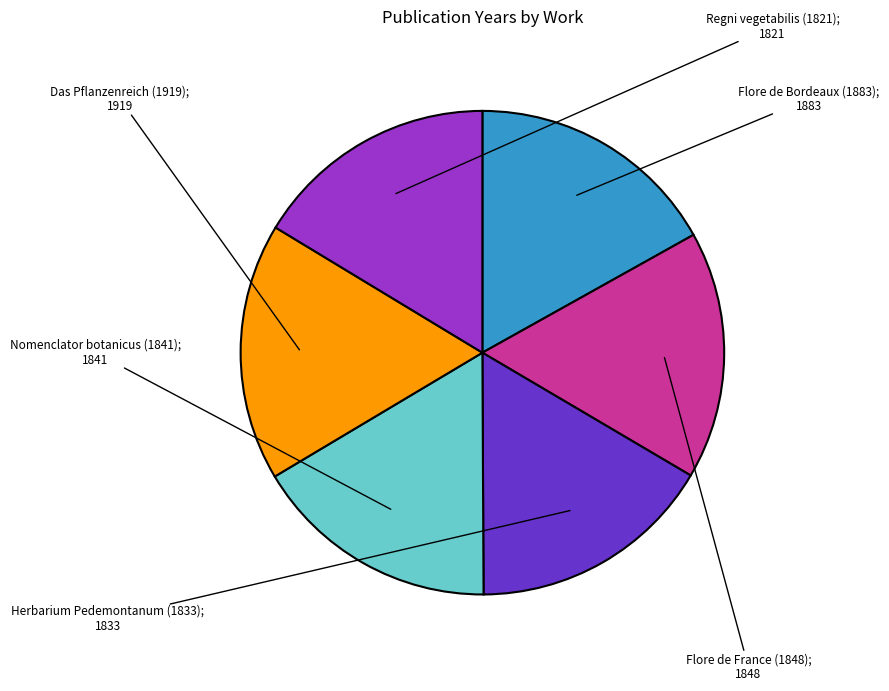

Is there a majority slice in this chart?

No